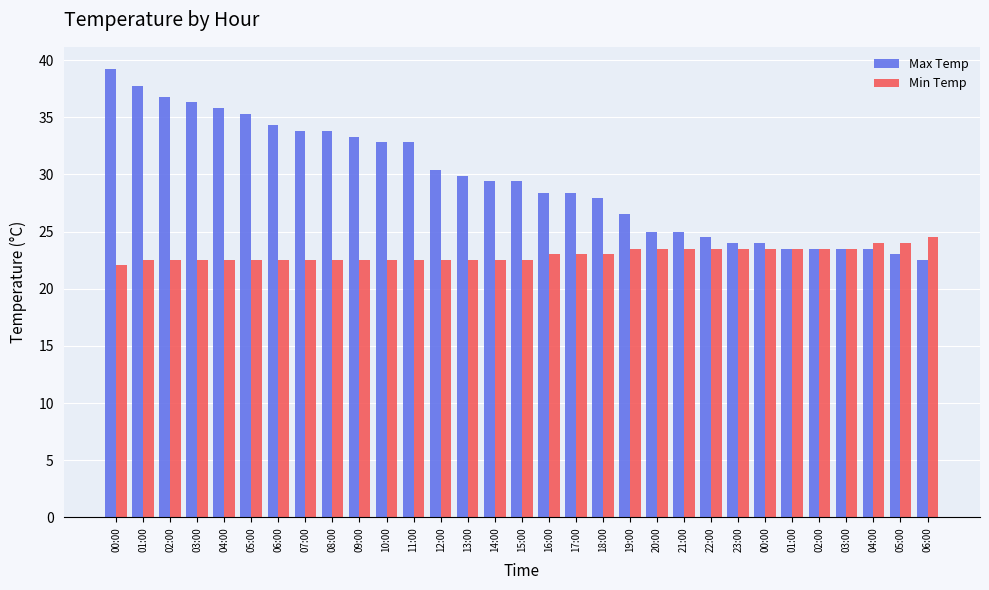

What are all the series names shown in the legend?

Max Temp, Min Temp